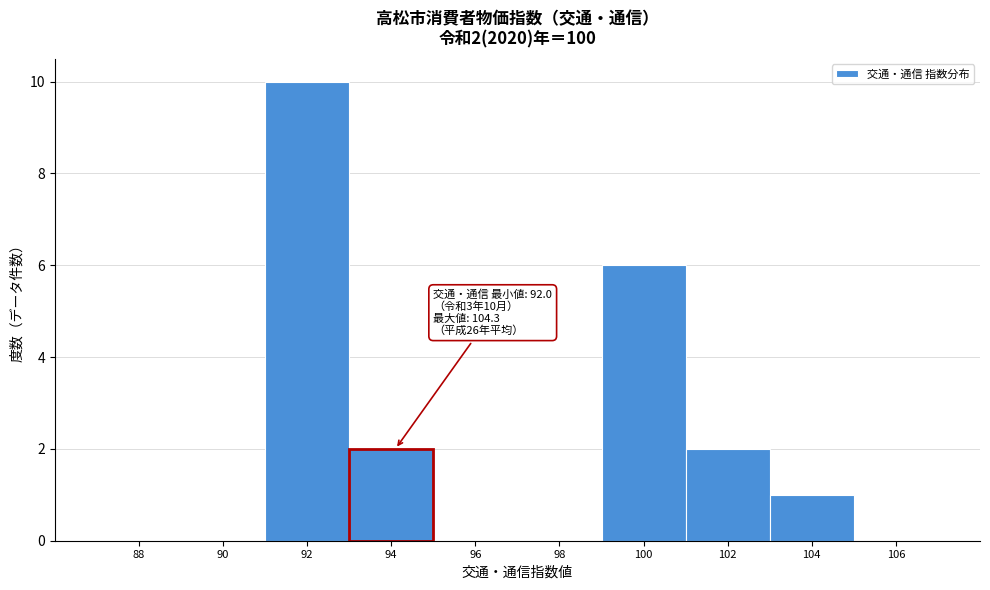

Reading left to right, list all the values displayed in this chart.

88=0	90=0	92=10	94=2	96=0	98=0	100=6	102=2	104=1	106=0